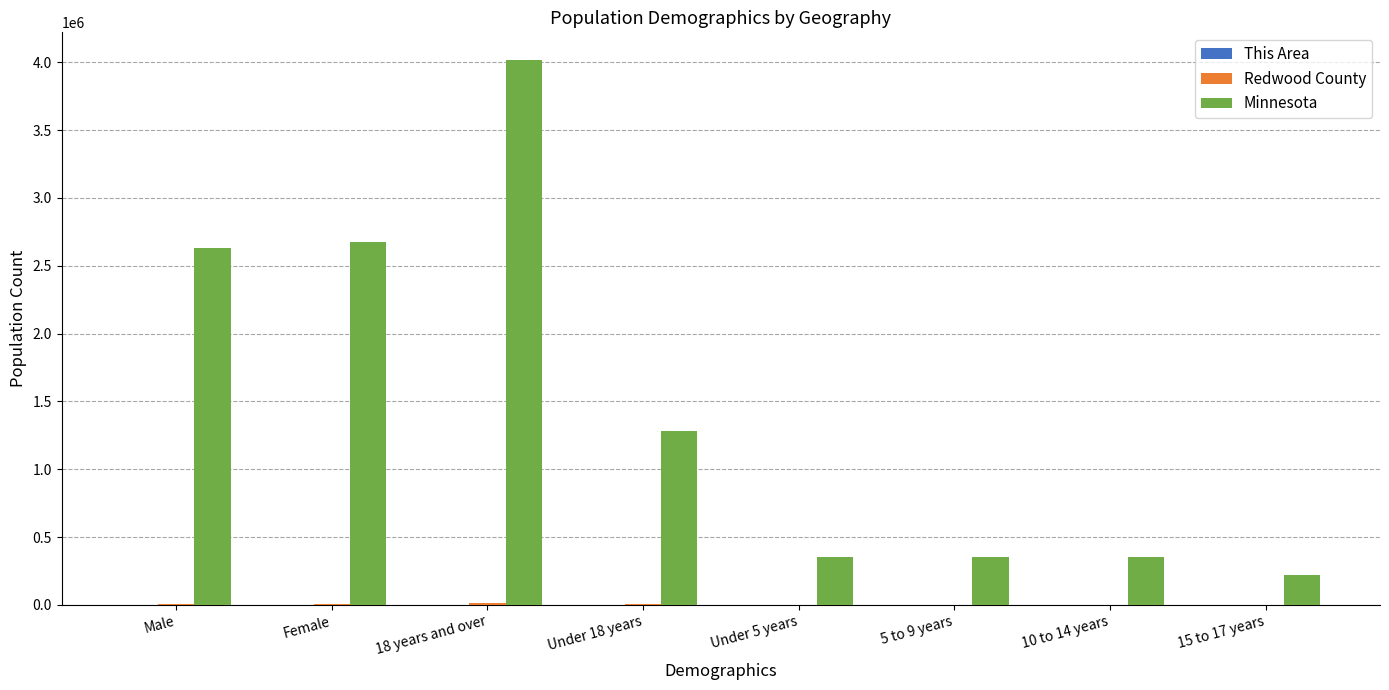

Where does the Minnesota series first go above 1284063?

Male